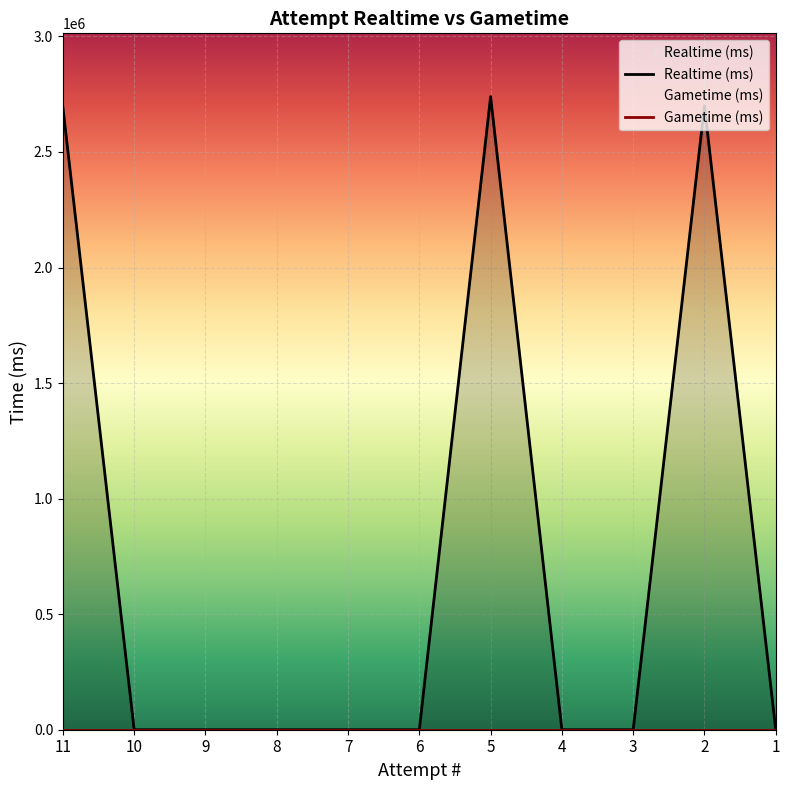

What is the maximum value shown in the chart?

2739520